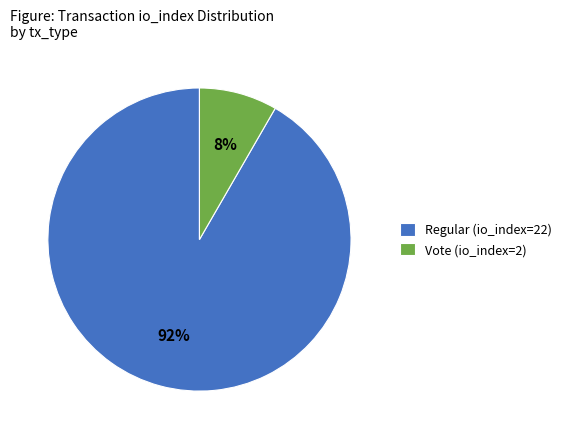

Combined, do Vote (io_index=2) and Regular (io_index=22) account for over 50%?

Yes